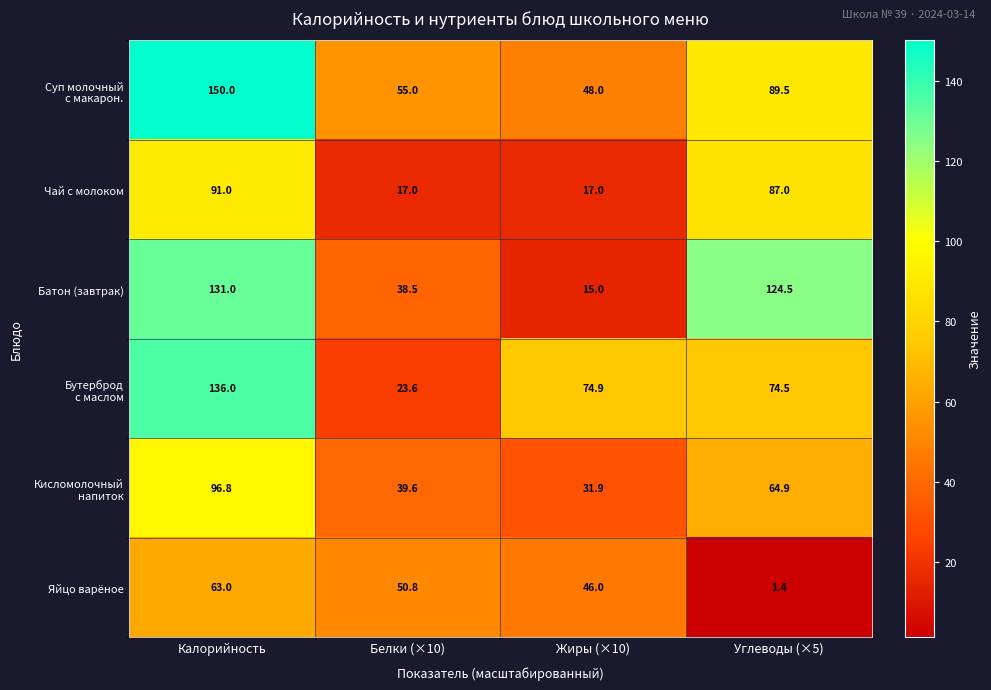

At which category is the sum across all series the highest?

Калорийность